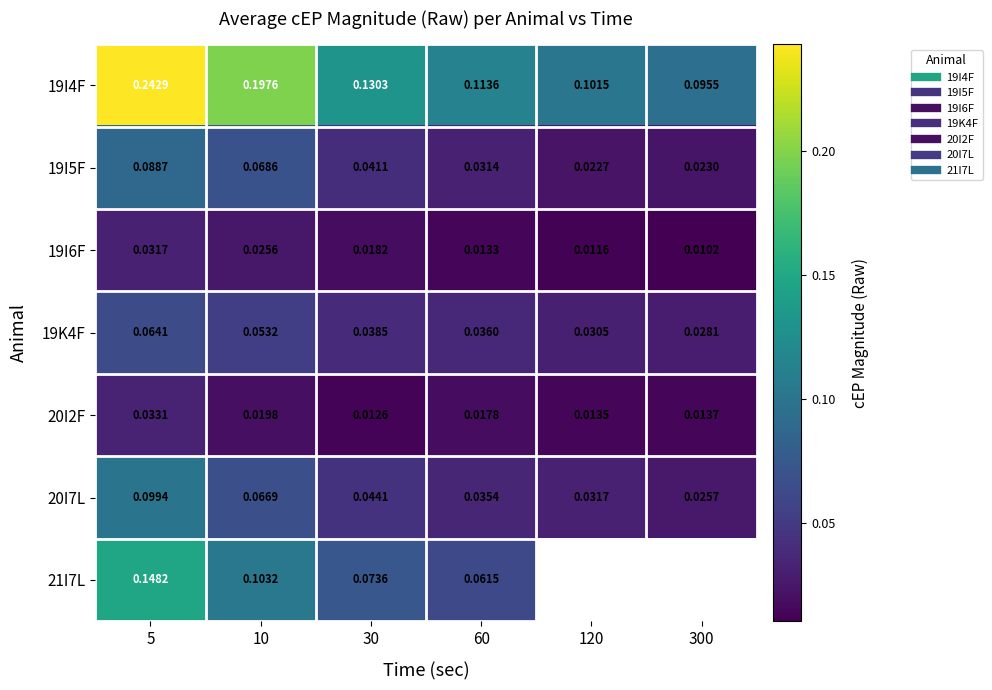

What is the difference between the maximum and second lowest values in the 19I4F series?

0.1